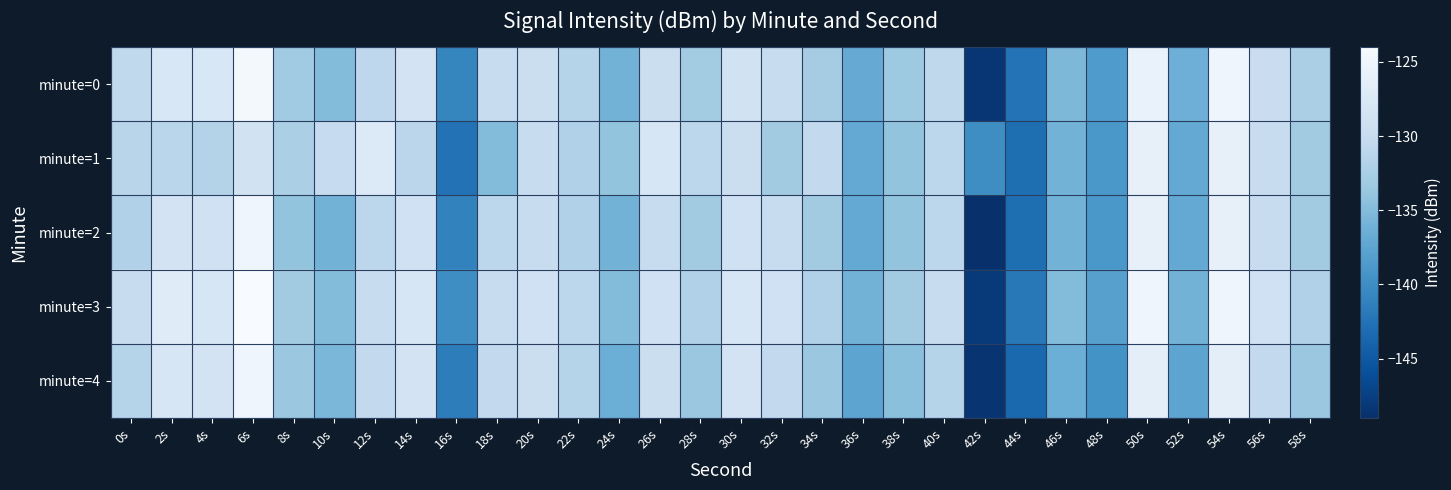

At 32s, list the series in order from smallest to largest.

minute=1, minute=4, minute=2, minute=0, minute=3